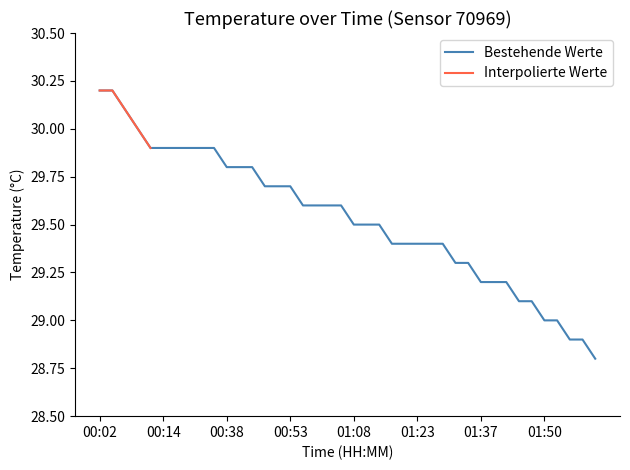

The Bestehende Werte series shows 29.0 at 01:50. True or false?

True